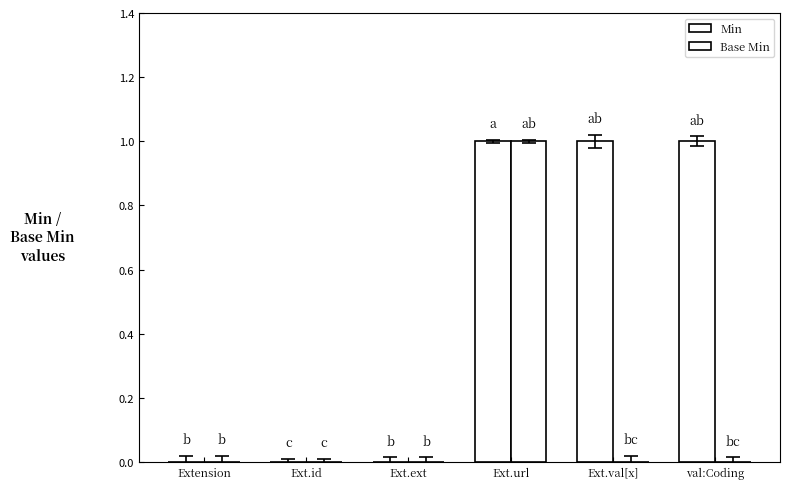

The value of Min at Ext.ext is 0. True or false?

True